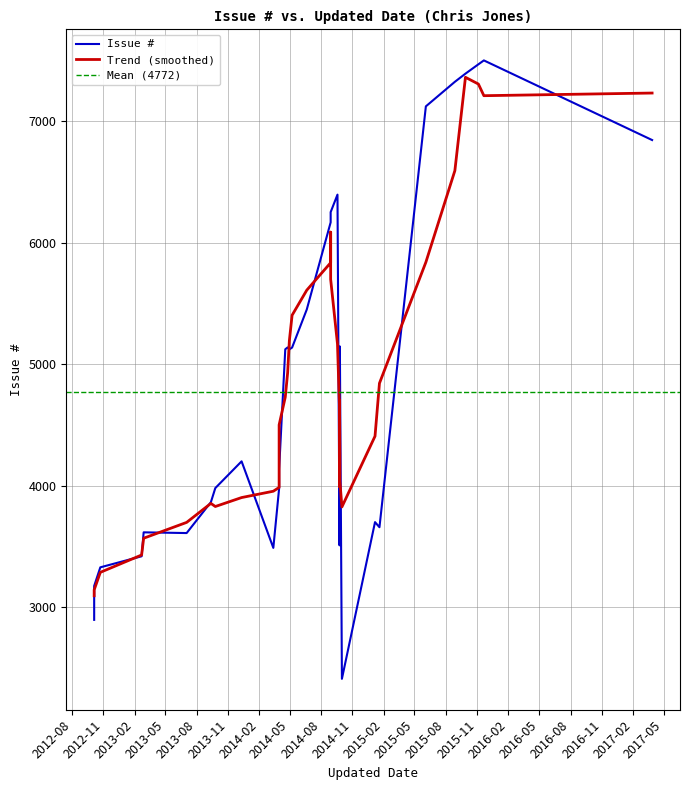

At which label is the value closest to 4954?

2014-04-30